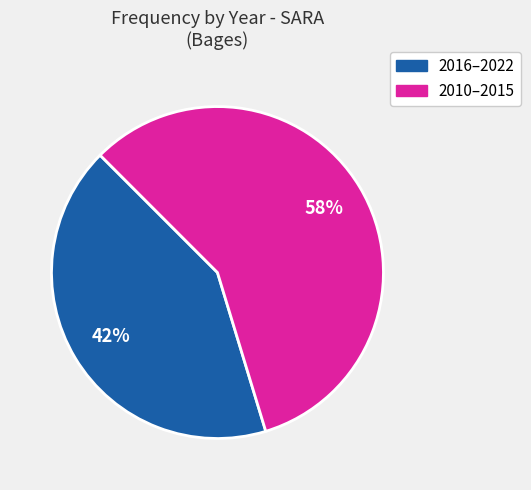

Is there a majority slice in this chart?

Yes